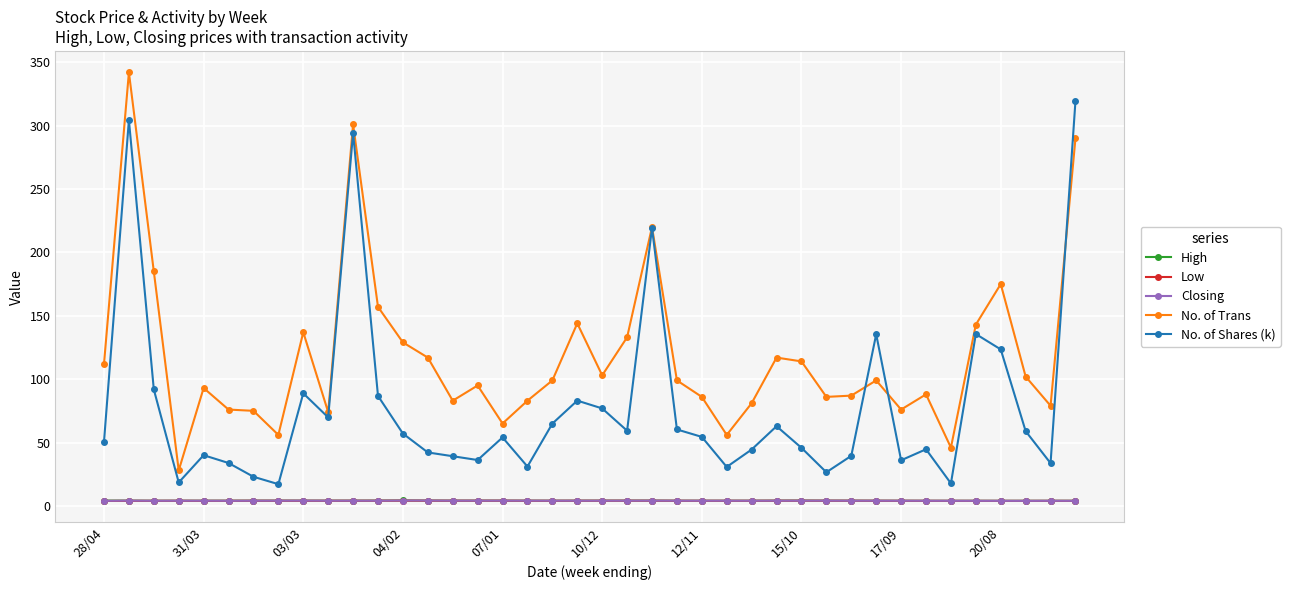

True or false: High and No. of Shares (k) cross at least once.

False